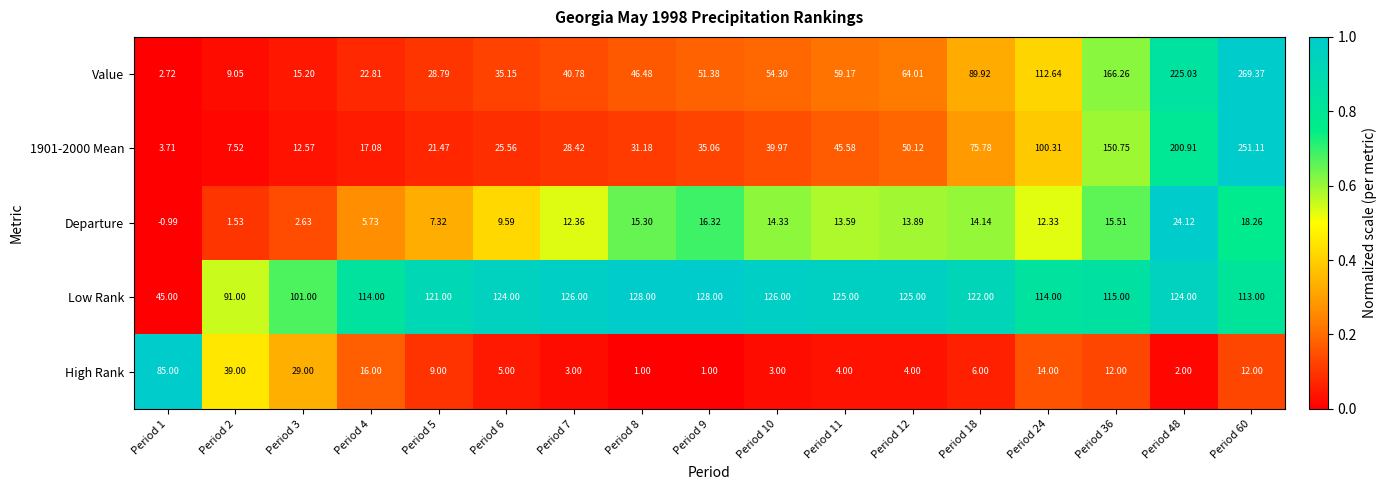

Which series has the widest spread of values?

Value